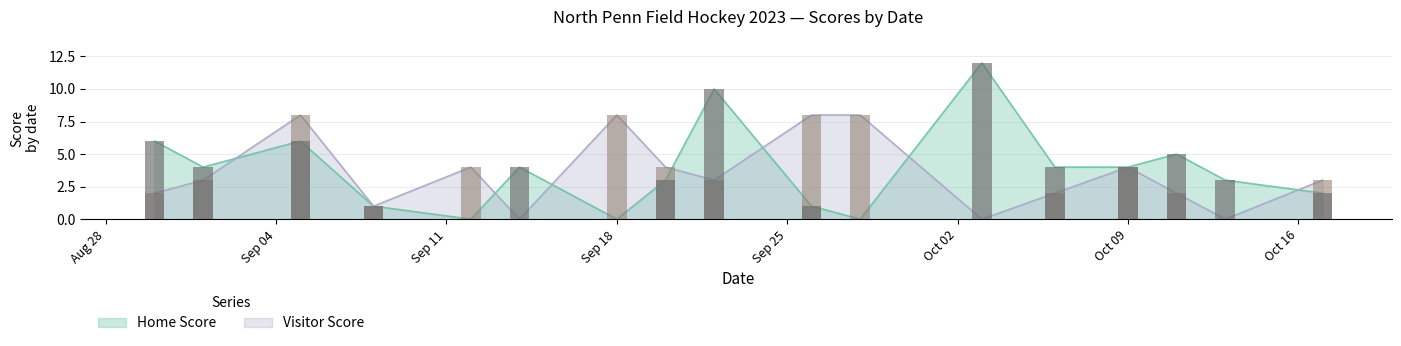

True or false: Home Score has a value of 4 at Oct 09.

True